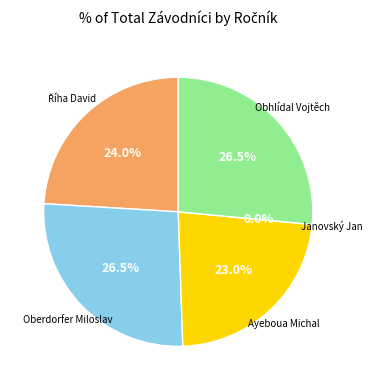

Does Obhlídal Vojtěch represent more than half of the total?

No